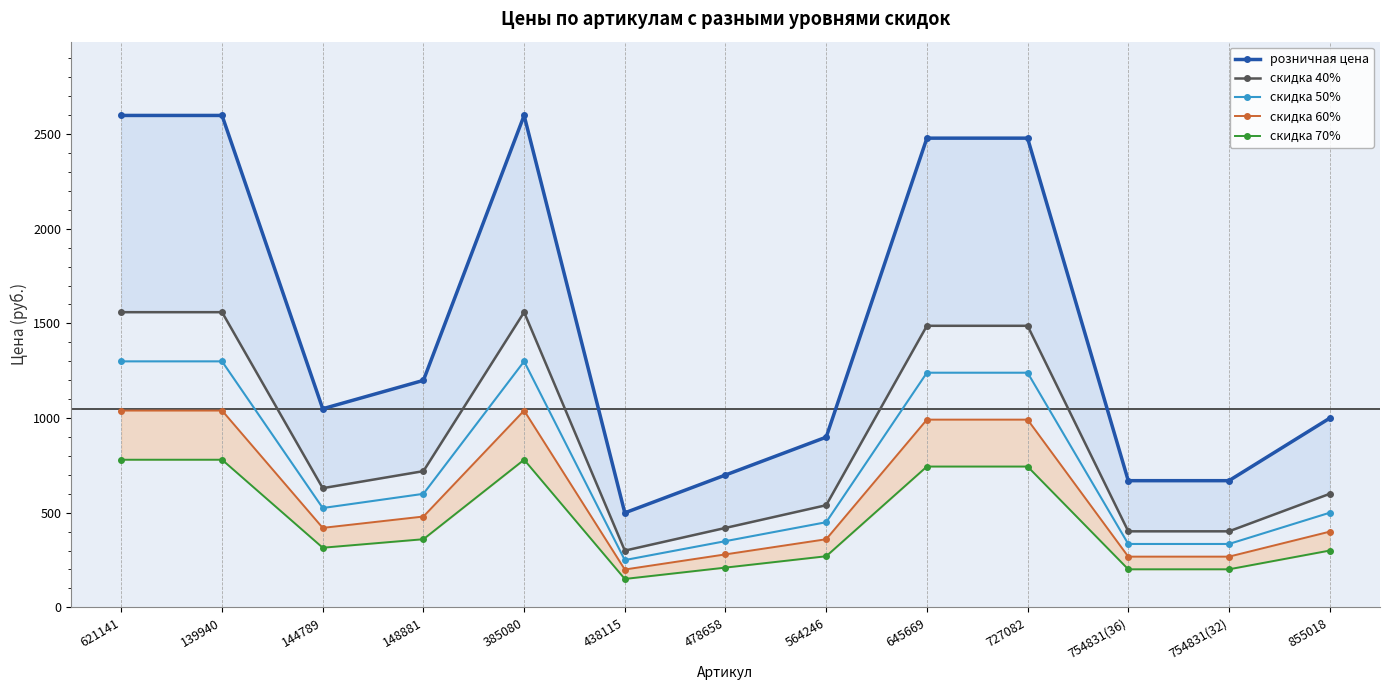

True or false: скидка 70% has a value of 314.7 at 144789.

True